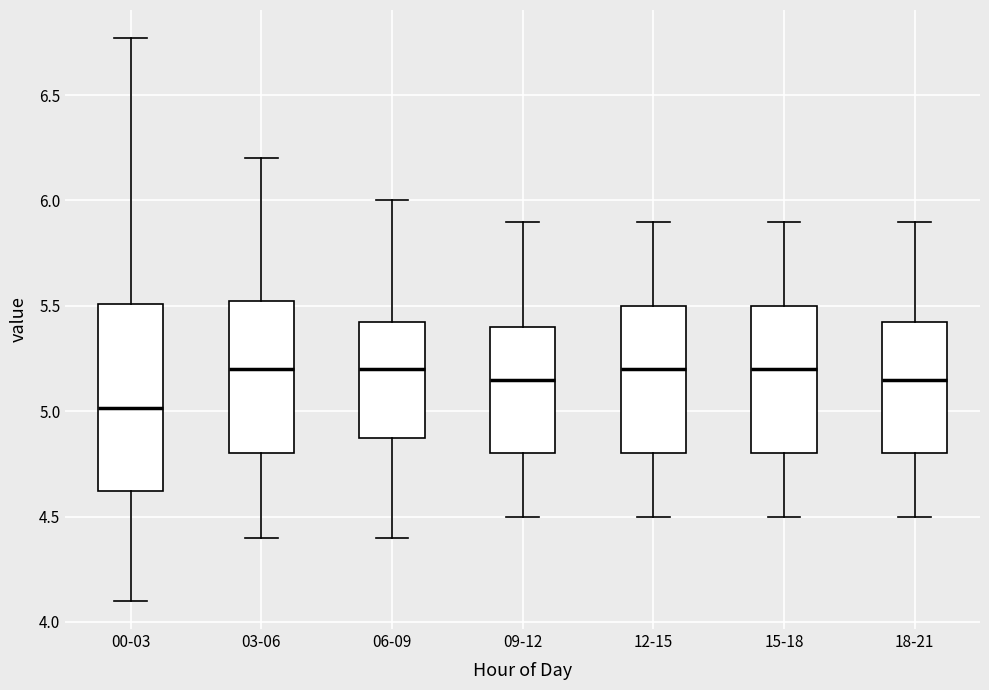

Which box's median line is the lowest?

00-03